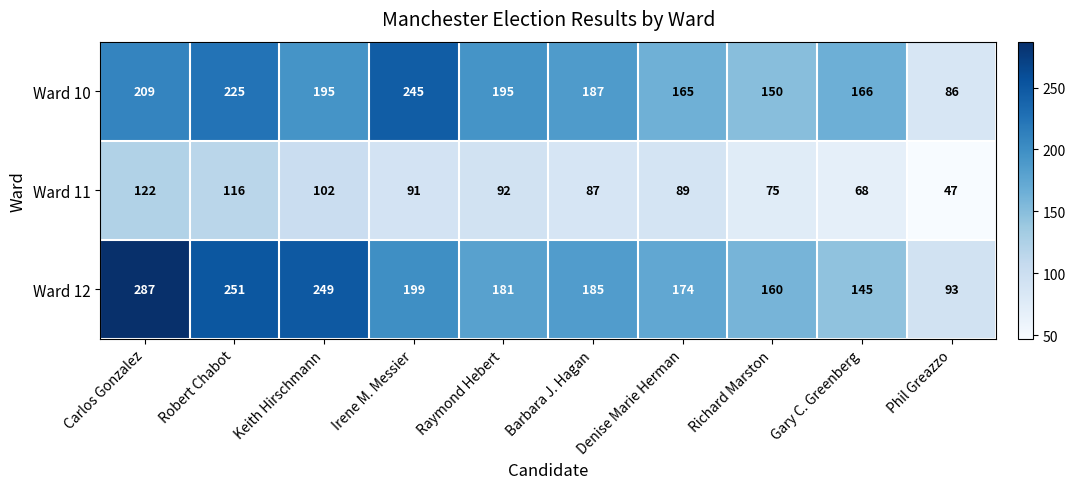

What is the total value across all series at Gary C. Greenberg?

379